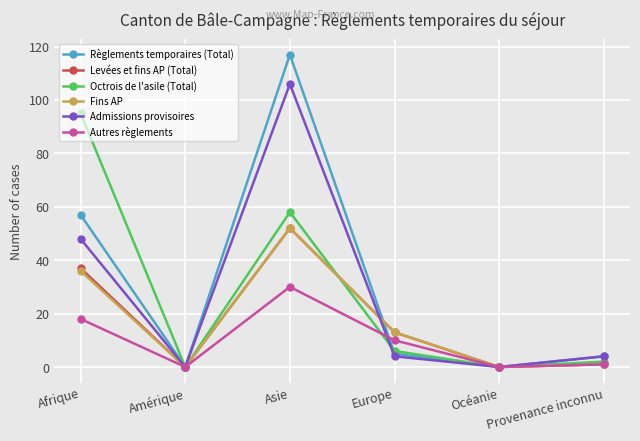

How many values in the Fins AP series are below 13?

3